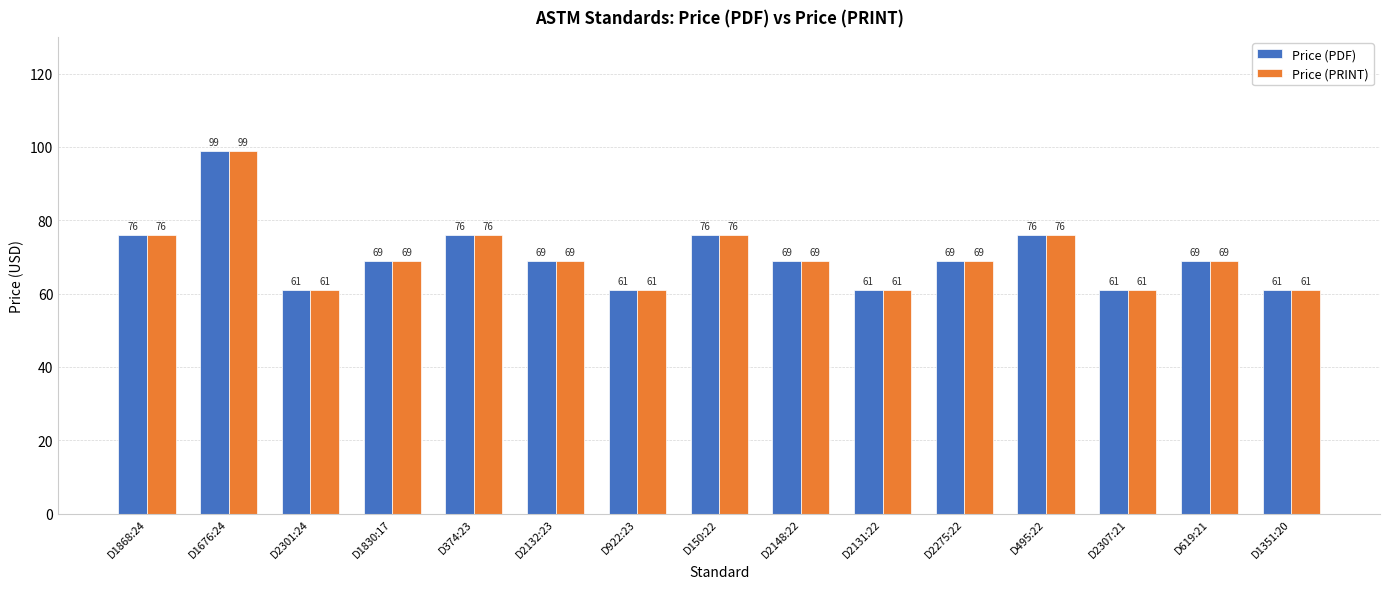

What is the sum of the Price (PDF) values at D374:23 and D2301:24?

137